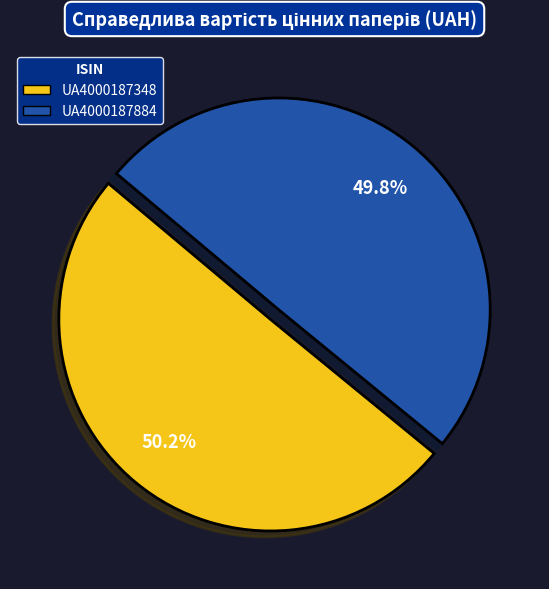

Is there any slice that represents more than half of the pie?

Yes